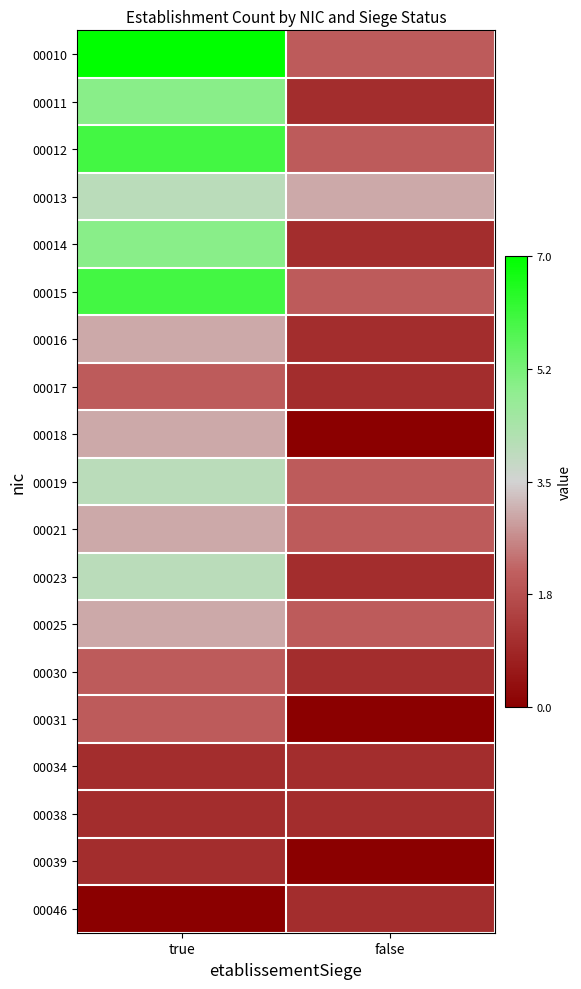

Which has a higher value, false or true?

true